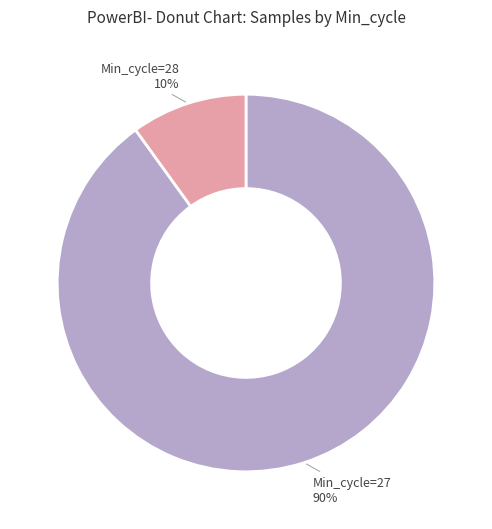

Is there a majority slice in this chart?

Yes